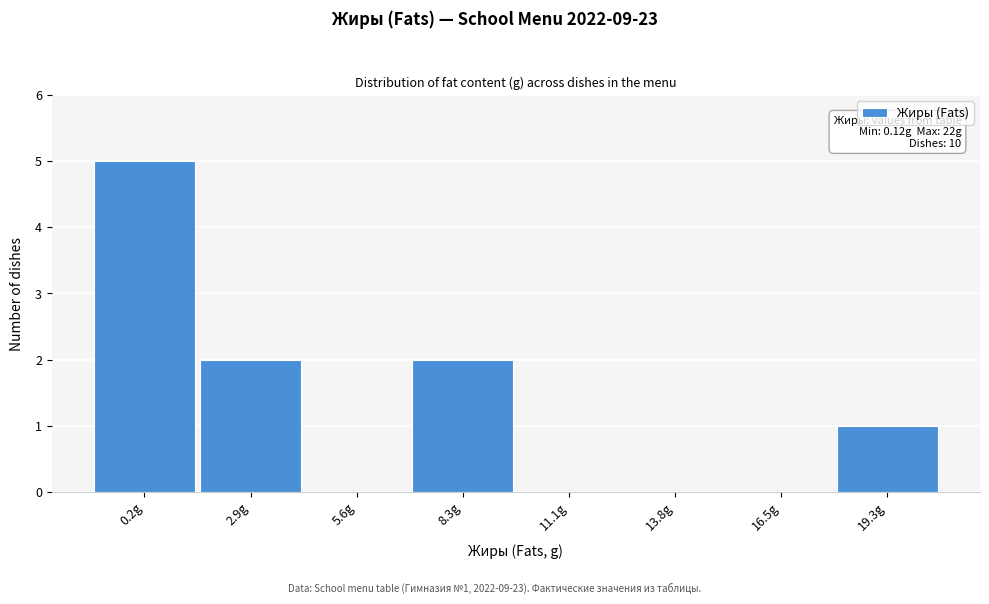

Reading left to right, what are all the values shown in this chart?

0.2g=5	2.9g=2	5.6g=0	8.3g=2	11.1g=0	13.8g=0	16.5g=0	19.3g=1